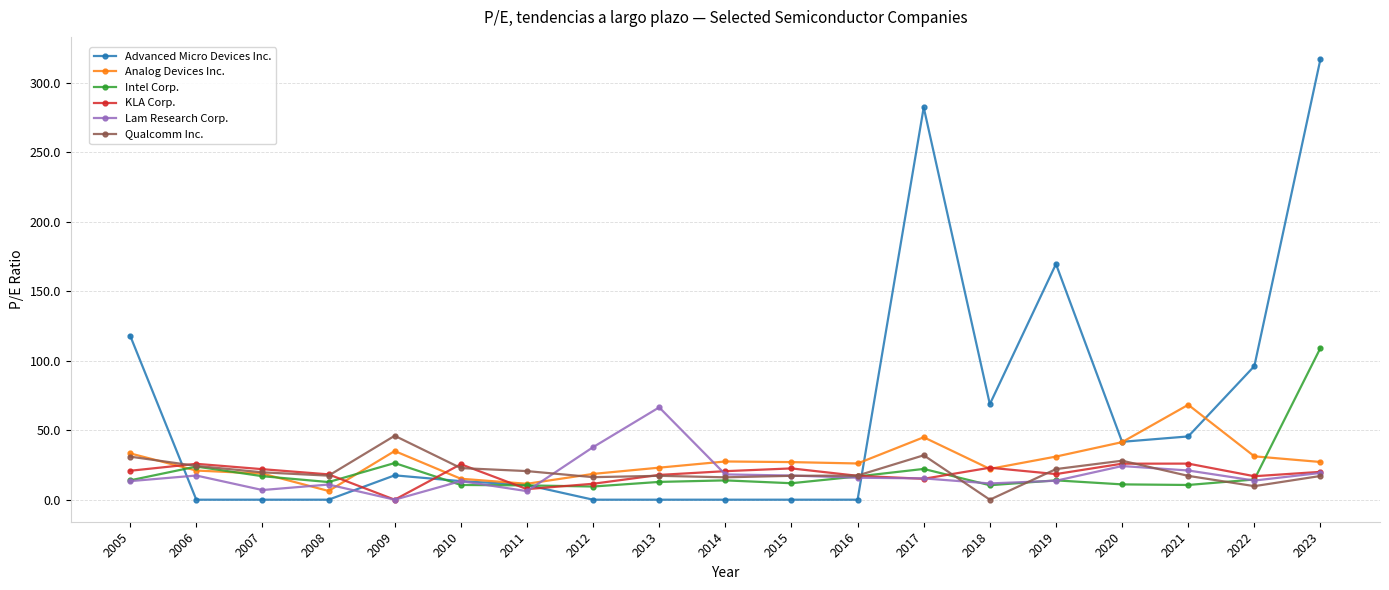

What is the sum of all Lam Research Corp. values?

342.8